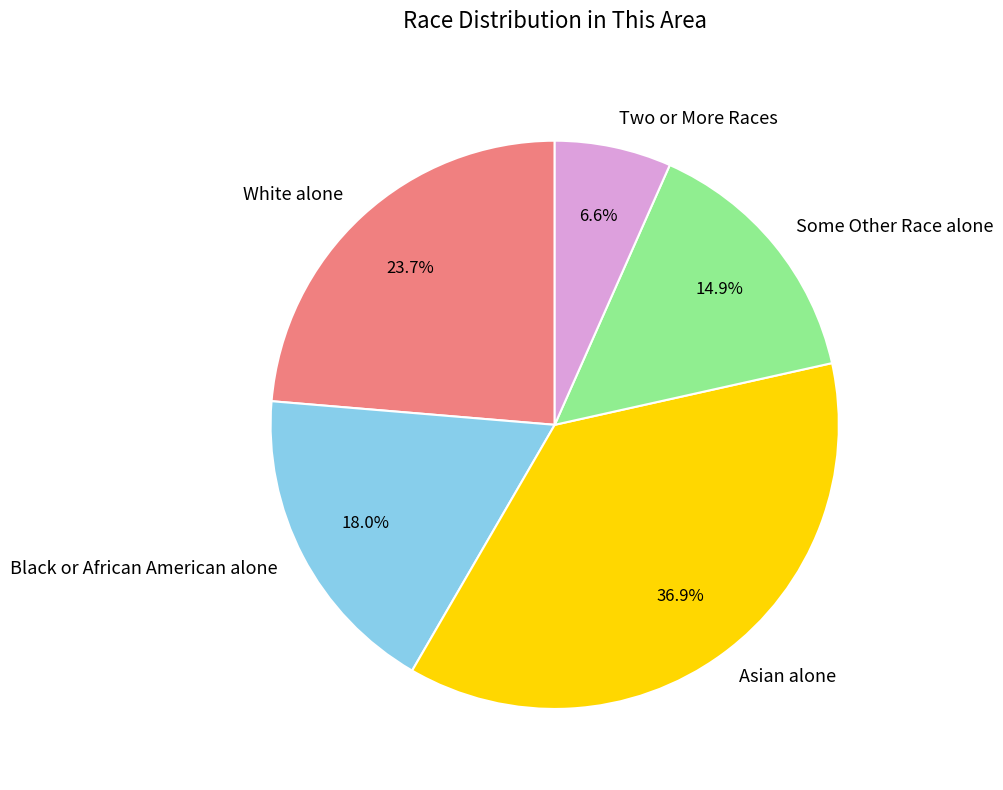

Between White alone and Some Other Race alone, which is larger?

White alone